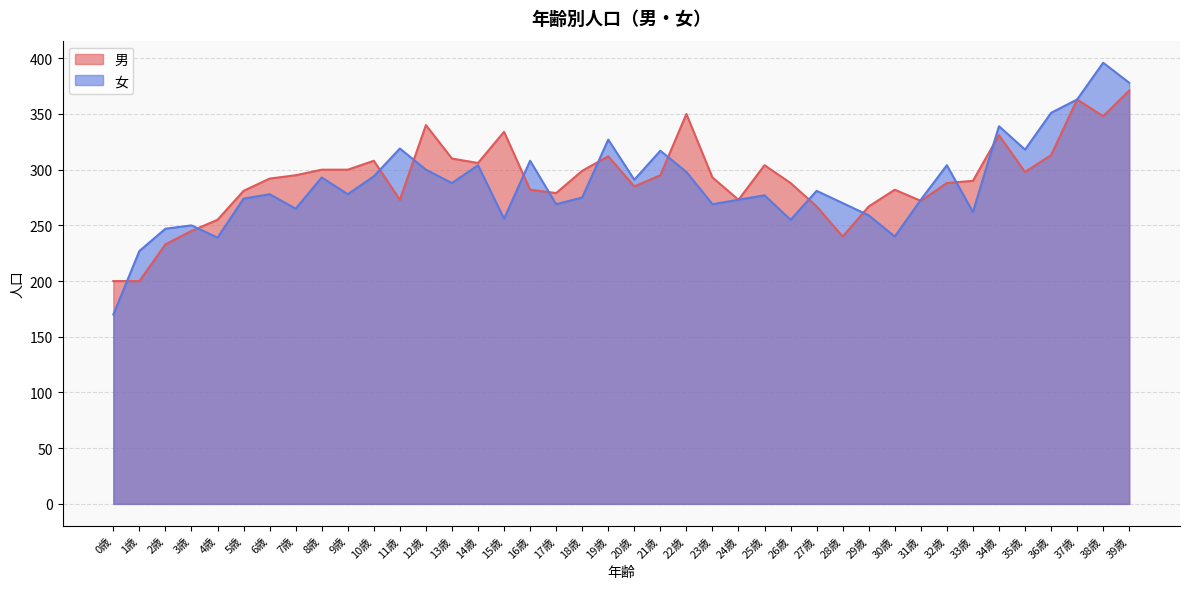

The 女 series shows 293 at 8歳. True or false?

True